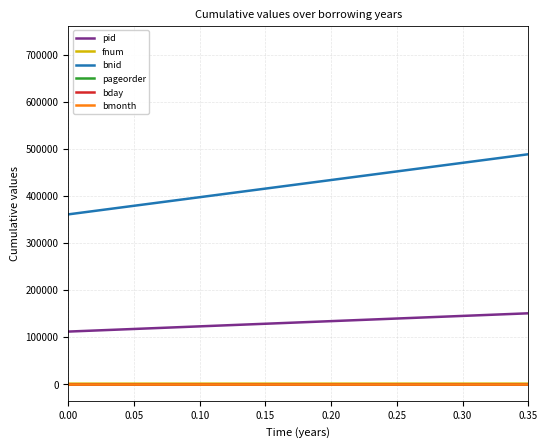

What is the greatest value displayed?

725306.0